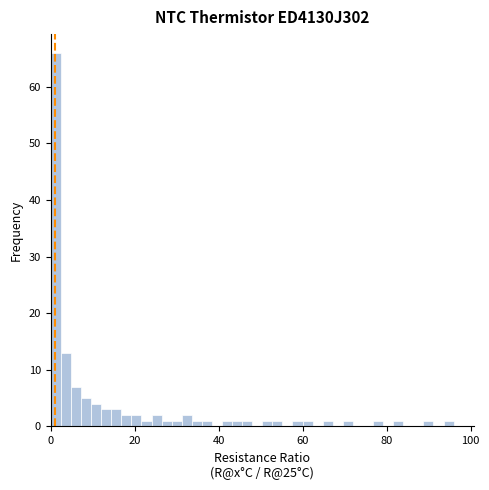

Read against the x-axis, roughly where is the centre of the tallest bar?

2